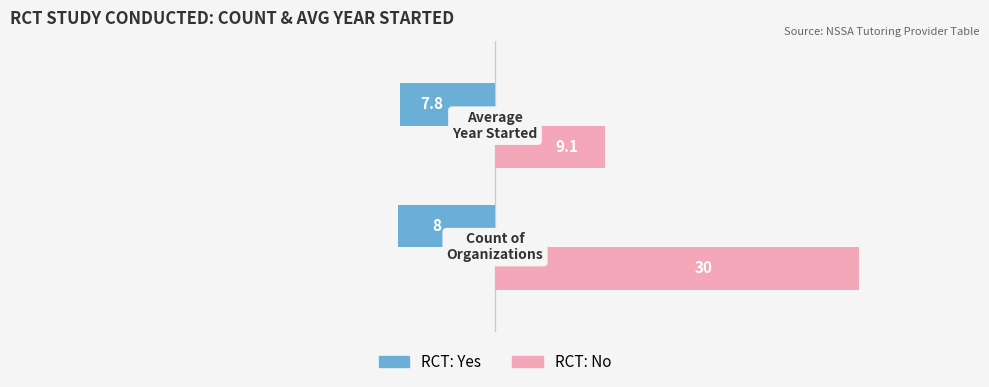

What is the minimum value shown in the chart?

-8.0